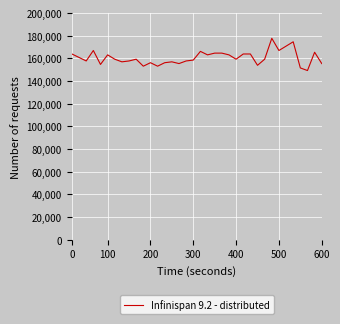

What is the minimum value shown in the chart?

149230.8